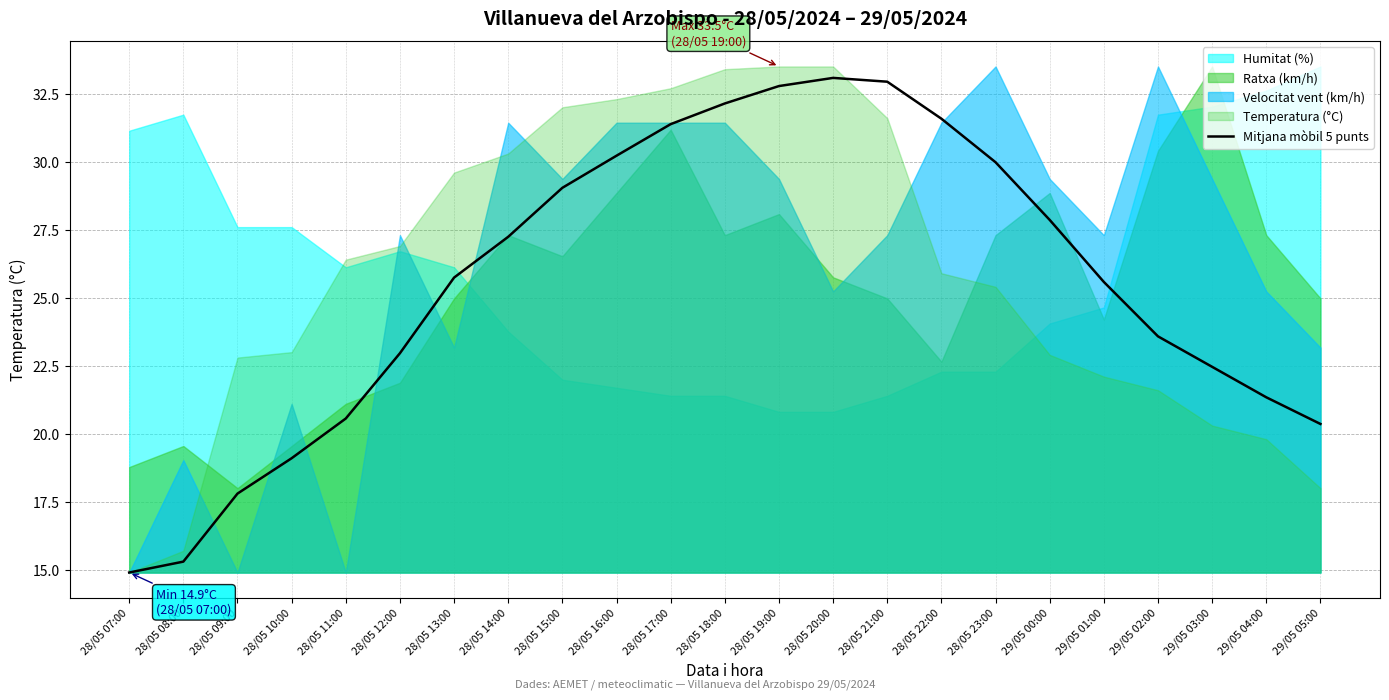

What is the label of the 12th point from the left?

28/05 18:00